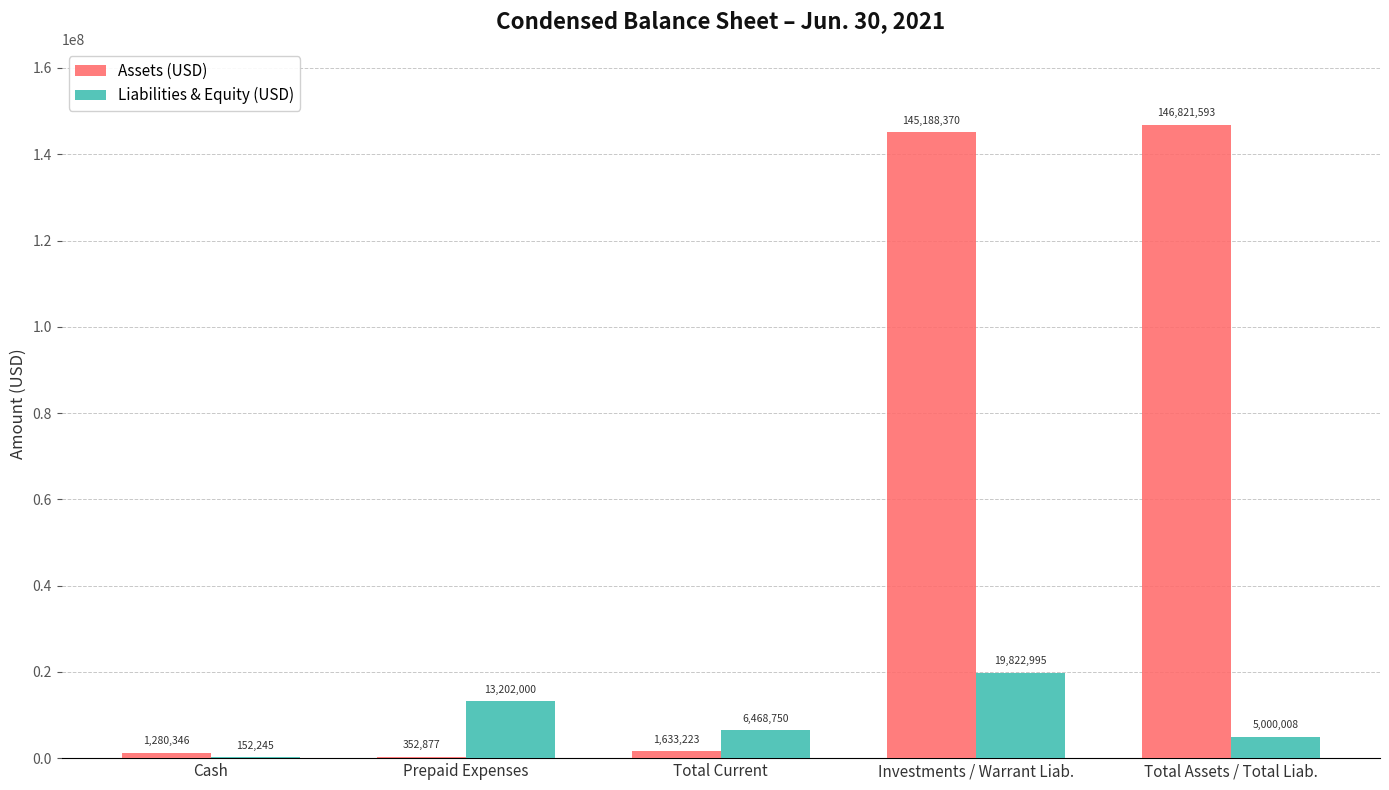

What is the maximum value for Liabilities & Equity (USD)?

19822995